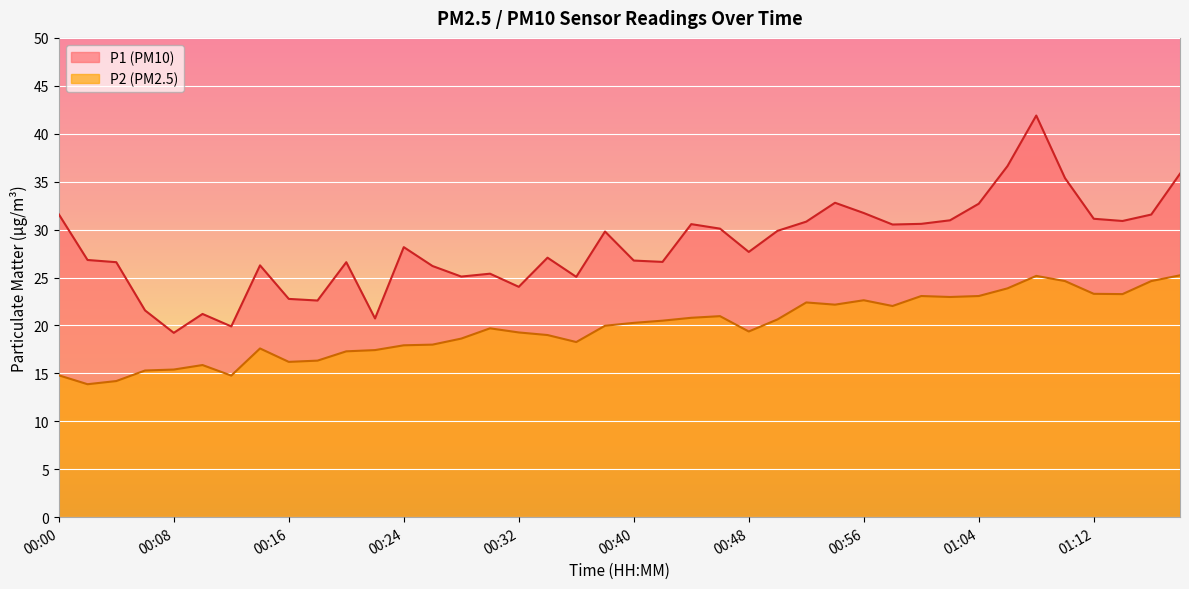

Reading left to right, extract all data points from this chart.

P1: 00:00=31.6	00:02=26.8	00:04=26.6	00:06=21.6	00:08=19.2	00:10=21.2	00:12=19.9	00:14=26.3	00:16=22.8	00:18=22.6	00:20=26.6	00:22=20.7	00:24=28.2	00:26=26.2	00:28=25.1	00:30=25.4	00:32=24.0	00:34=27.1	00:36=25.1	00:38=29.8	00:40=26.8	00:42=26.6	00:44=30.6	00:46=30.1	00:48=27.7	00:50=29.9	00:52=30.8	00:54=32.8	00:56=31.7	00:58=30.5	01:00=30.6	01:02=31.0	01:04=32.7	01:06=36.6	01:08=41.9	01:10=35.4	01:12=31.1	01:14=30.9	01:16=31.6	01:18=35.8
P2: 00:00=14.8	00:02=13.9	00:04=14.2	00:06=15.3	00:08=15.4	00:10=15.9	00:12=14.8	00:14=17.6	00:16=16.2	00:18=16.3	00:20=17.3	00:22=17.4	00:24=17.9	00:26=18.0	00:28=18.6	00:30=19.7	00:32=19.3	00:34=19.0	00:36=18.3	00:38=20.0	00:40=20.3	00:42=20.5	00:44=20.8	00:46=21.0	00:48=19.4	00:50=20.6	00:52=22.4	00:54=22.2	00:56=22.6	00:58=22.0	01:00=23.1	01:02=23.0	01:04=23.1	01:06=23.9	01:08=25.2	01:10=24.6	01:12=23.3	01:14=23.3	01:16=24.6	01:18=25.2